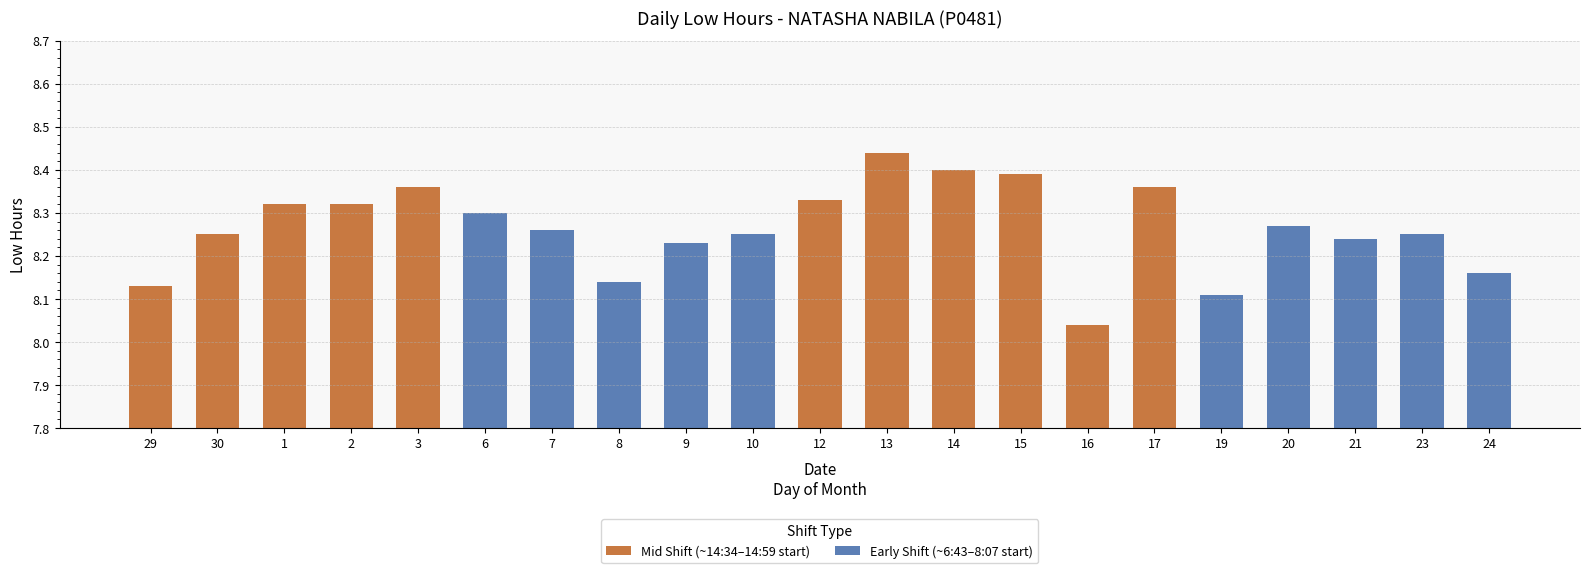

What is the greatest value displayed?

8.4